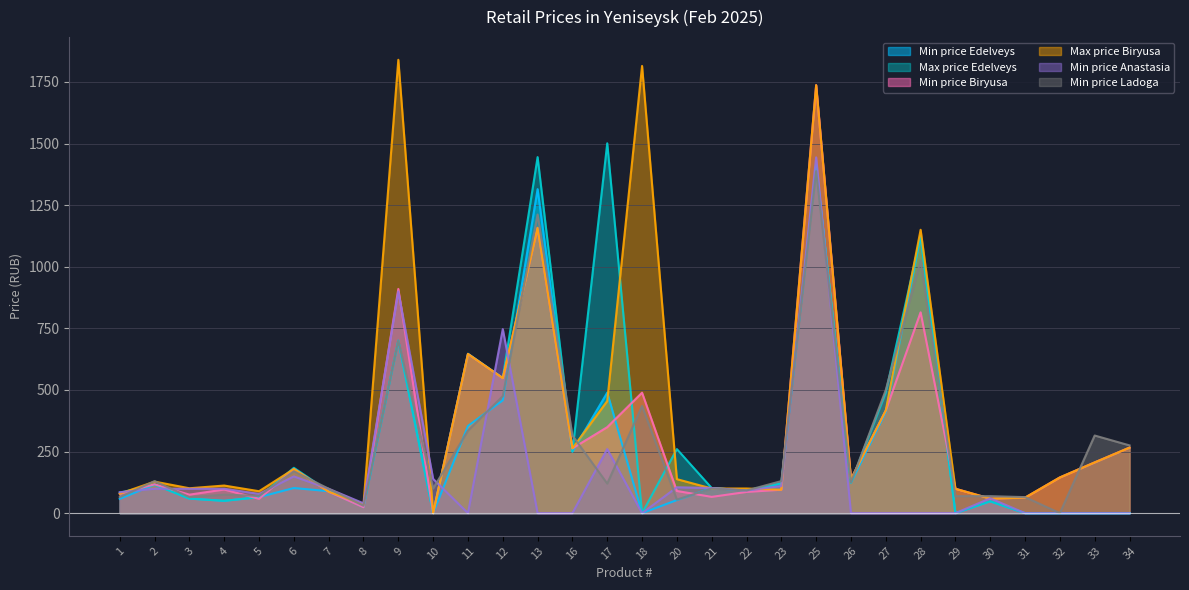

Is the value of Min price Ladoga at 12 greater than the value of Max price Edelveys at 33?

Yes